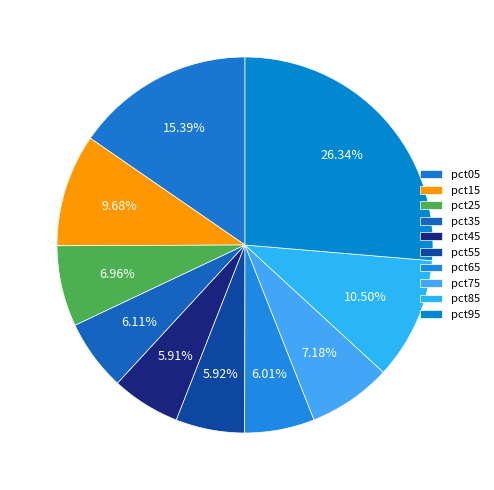

Count the number of slices in the pie.

10